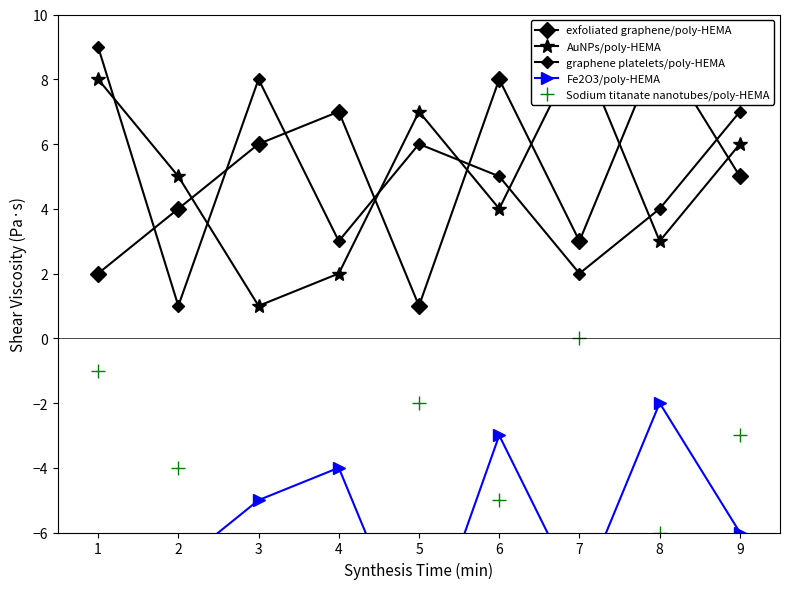

What is the difference between the maximum and second lowest values in the exfoliated graphene/poly-HEMA series?

7